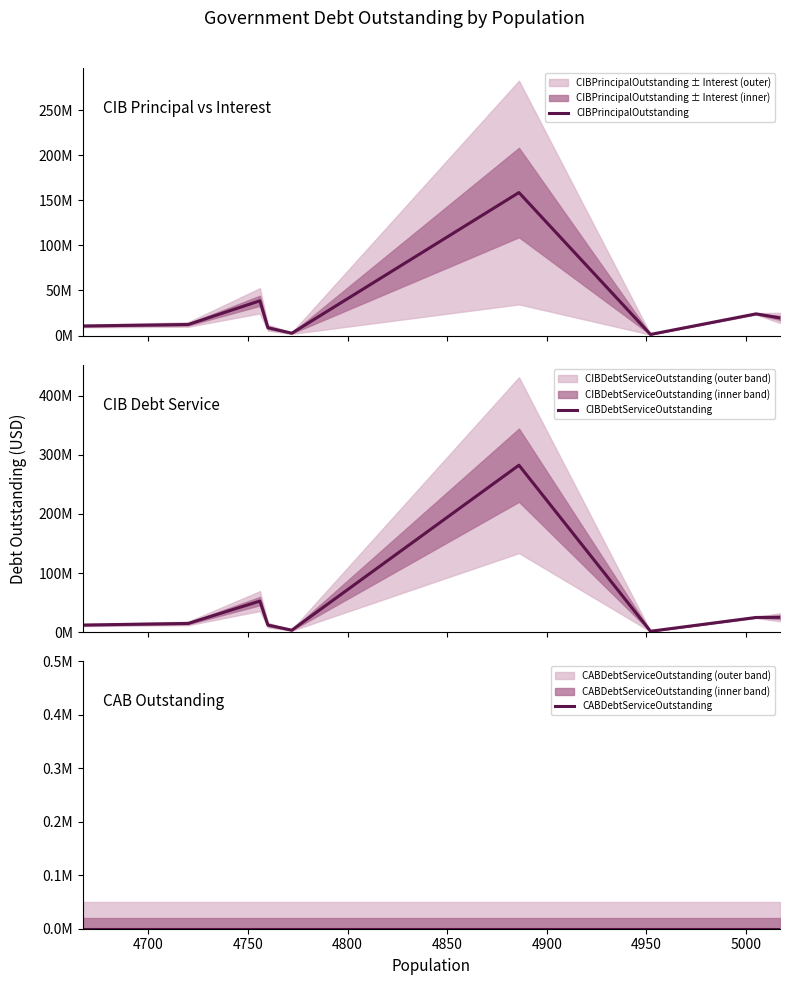

What is the maximum value shown in the chart?

282540073.0